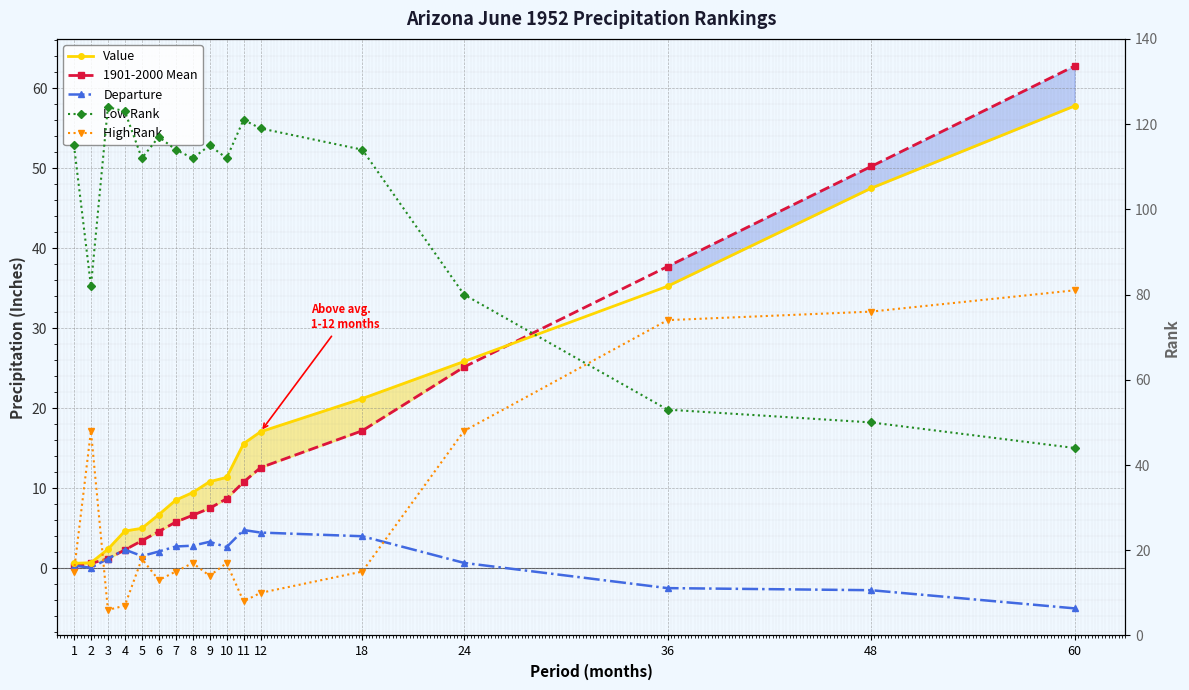

In High Rank, how many points are lower than both neighbors (excluding endpoints)?

4